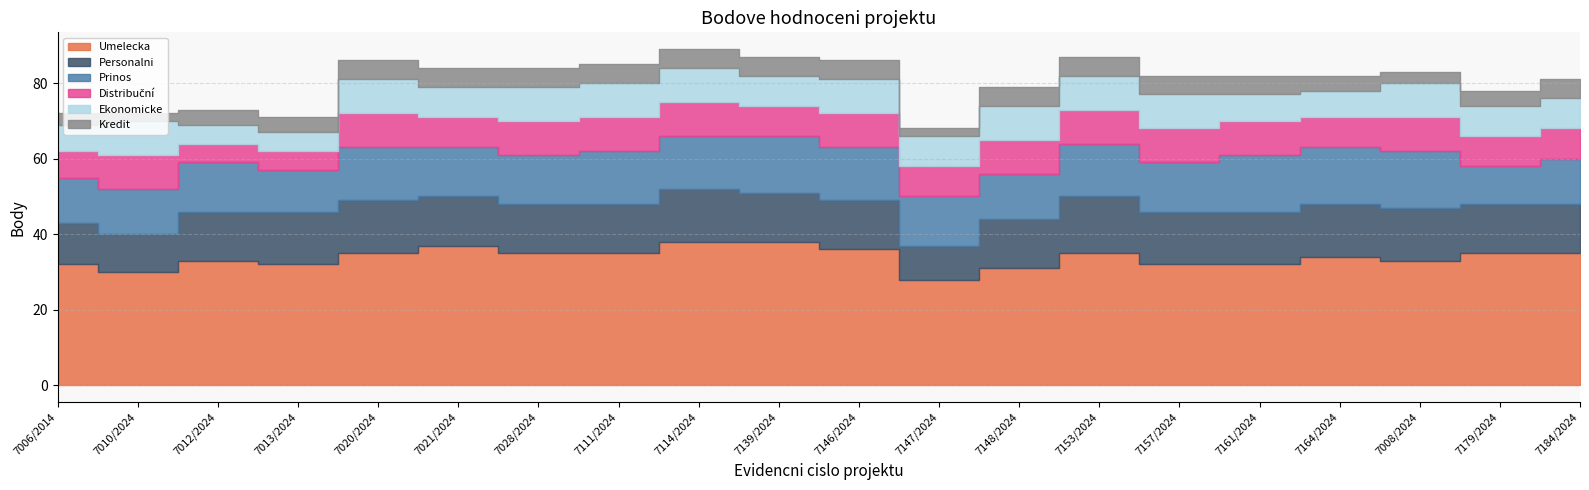

Which series changed the most between 7006/2014 and 7147/2024?

Umelecka